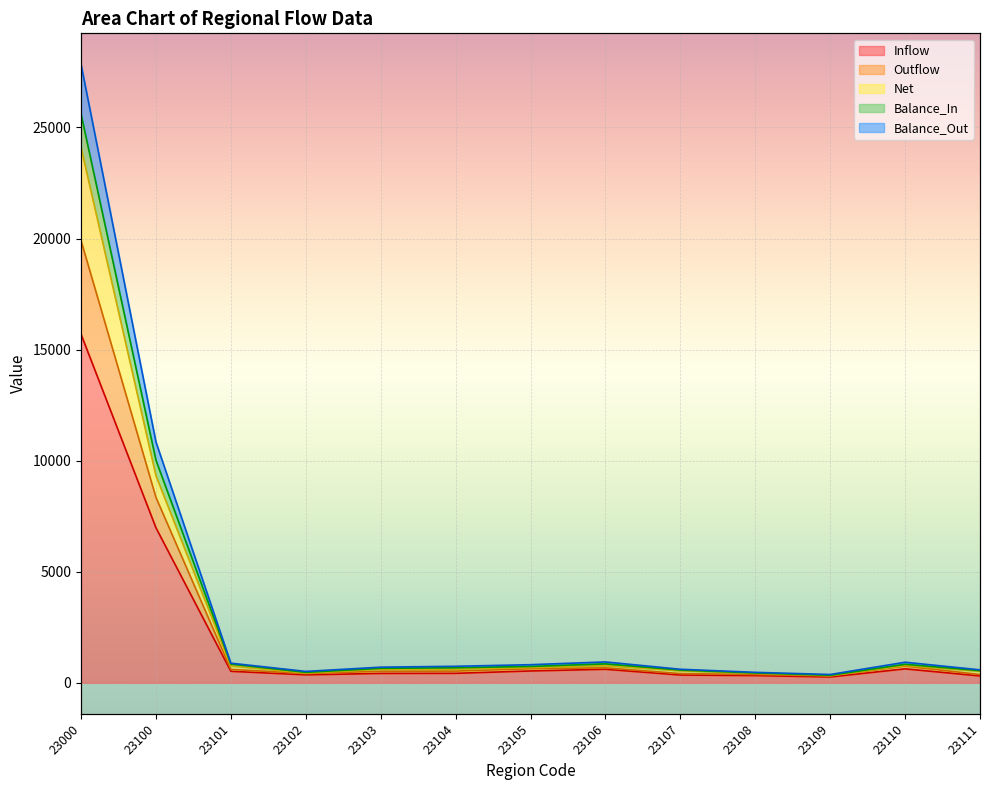

Is it true that Outflow equals 13417 at 23100?

False